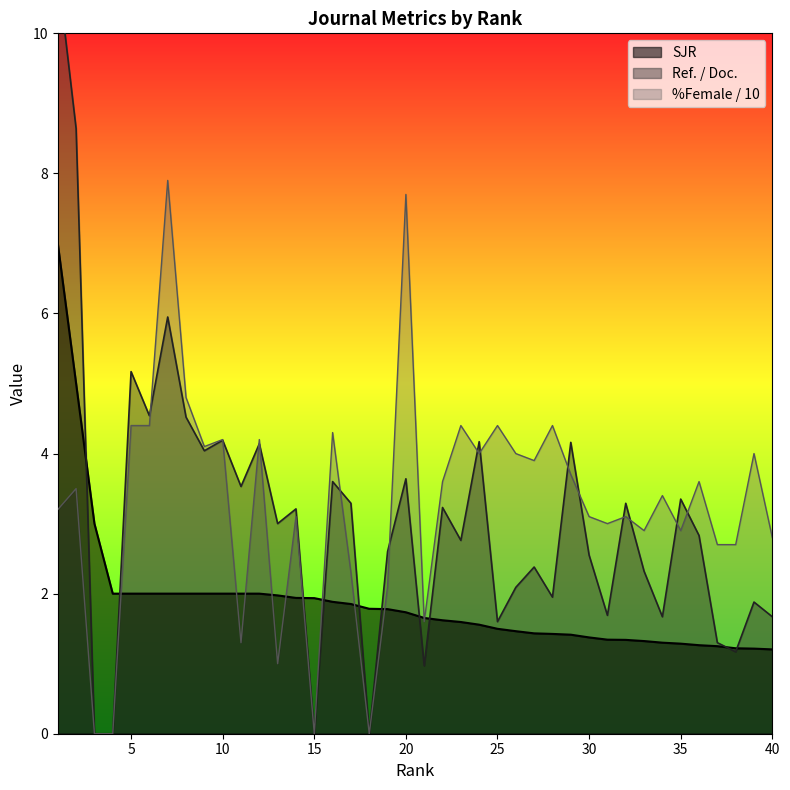

What is the maximum value for %Female?

7.9